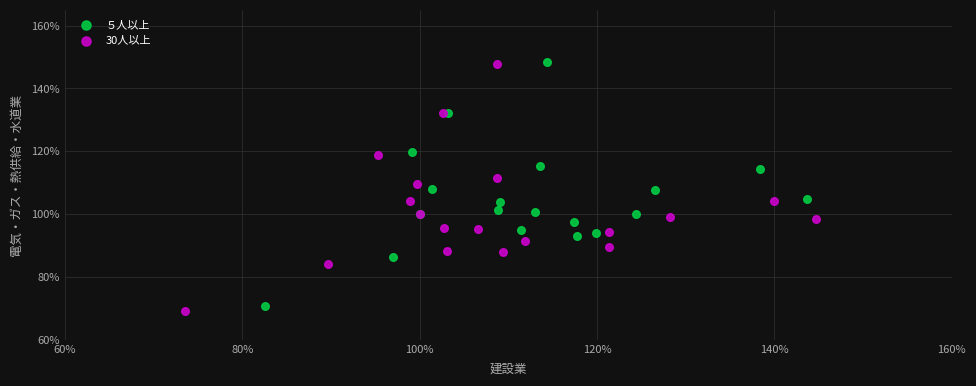

Which series reaches the minimum Y coordinate?

30人以上